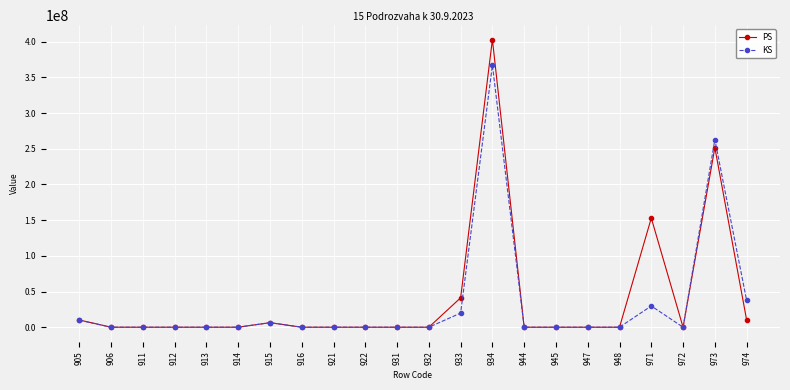

What is the value of the KS point at the 14th from the left?

367154724.6